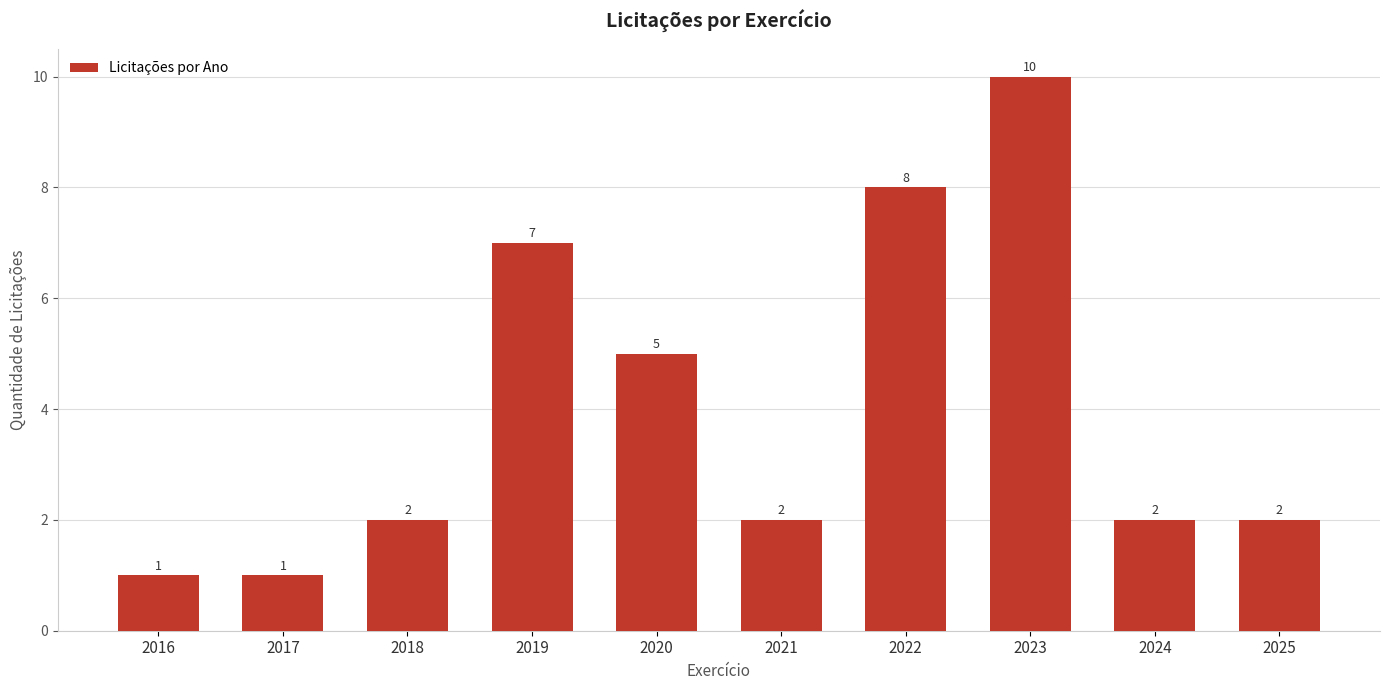

Reading left to right, extract all data points from this chart.

2016=1	2017=1	2018=2	2019=7	2020=5	2021=2	2022=8	2023=10	2024=2	2025=2